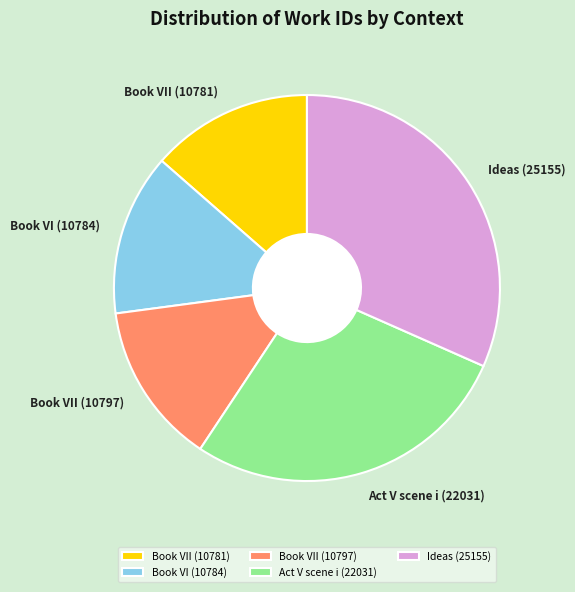

What is the largest slice in the pie chart?

Ideas (25155)